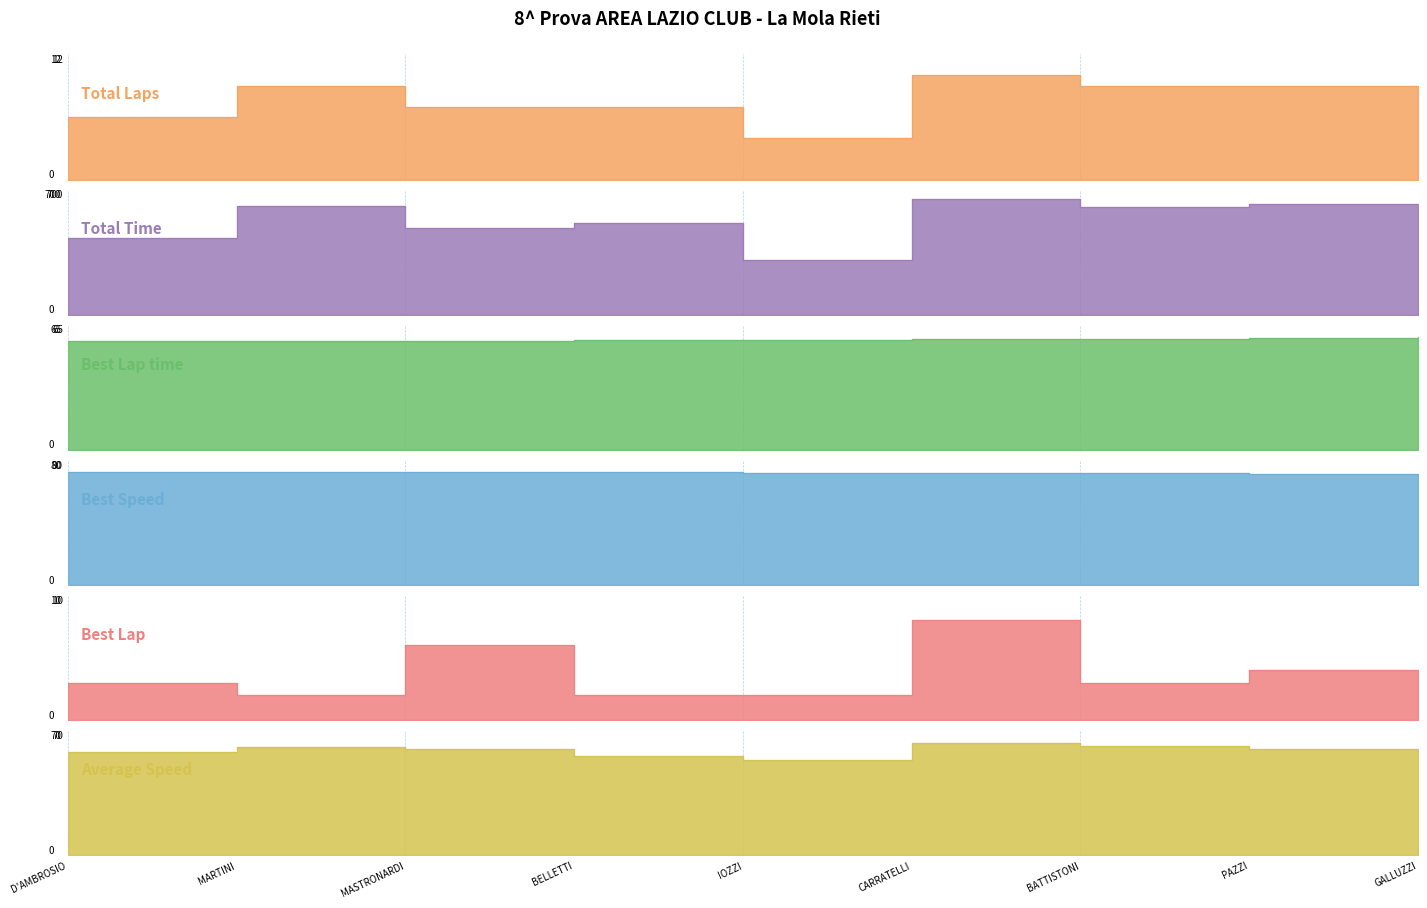

What is the sum of all Best Speed values?

644.1